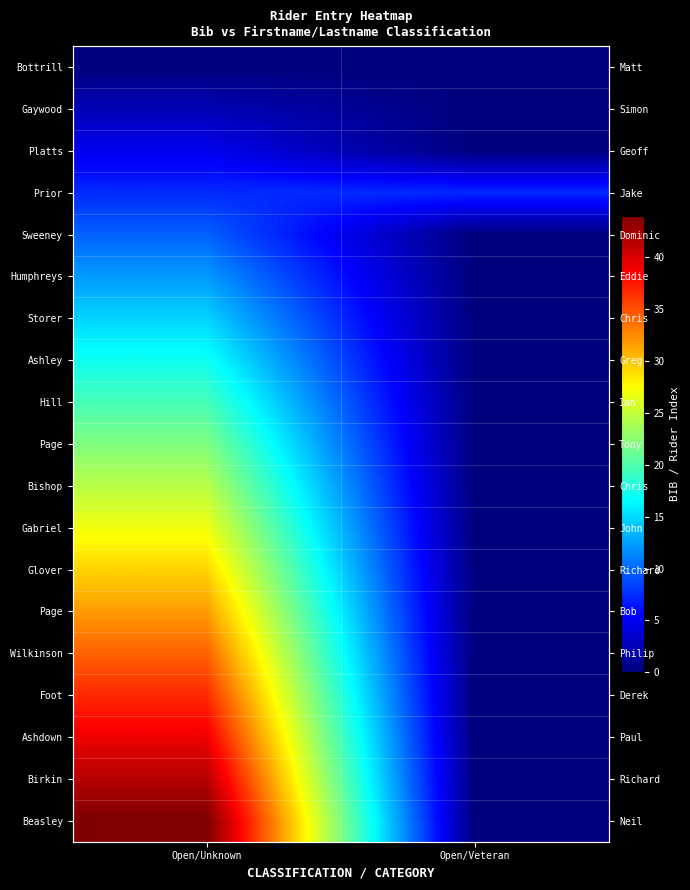

How many categories are shown in the chart?

2